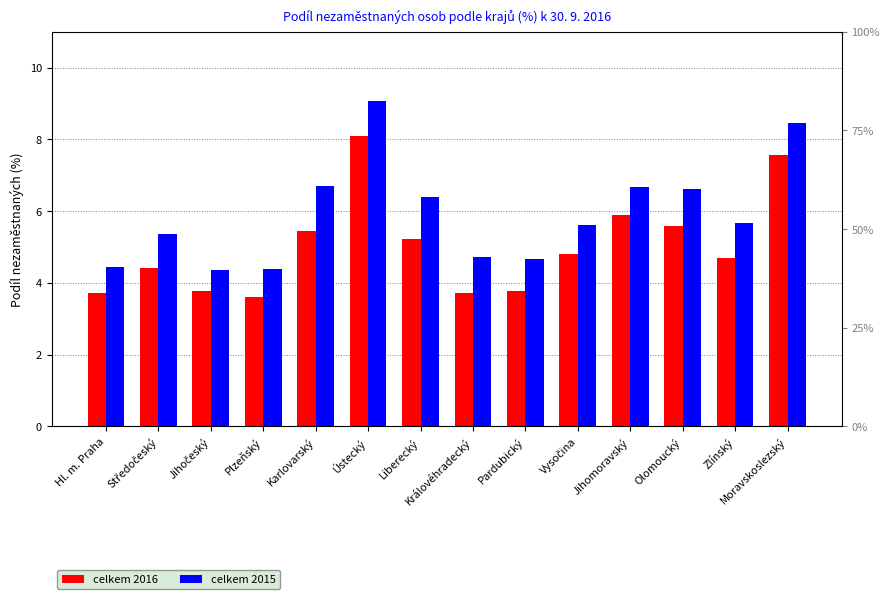

Where is celkem 2016 nearest to the value 5?

Vysočina